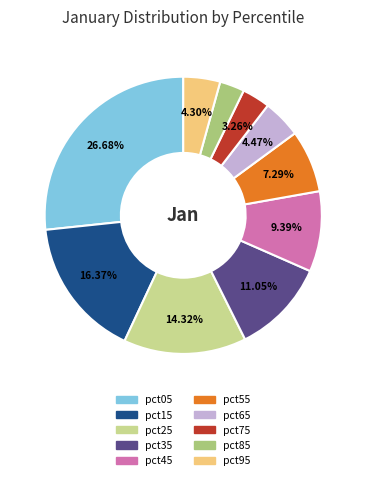

Which category has the biggest portion of the pie?

pct05